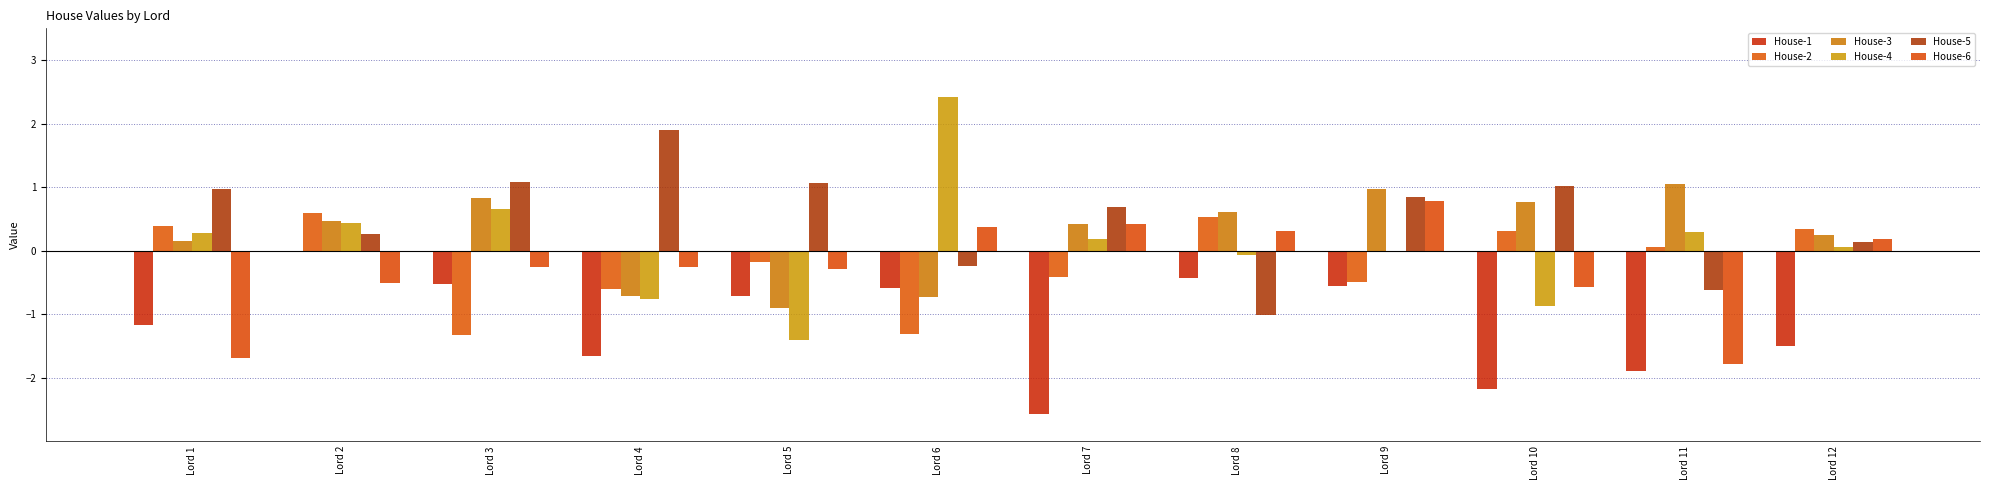

How many data points does each series have?

12